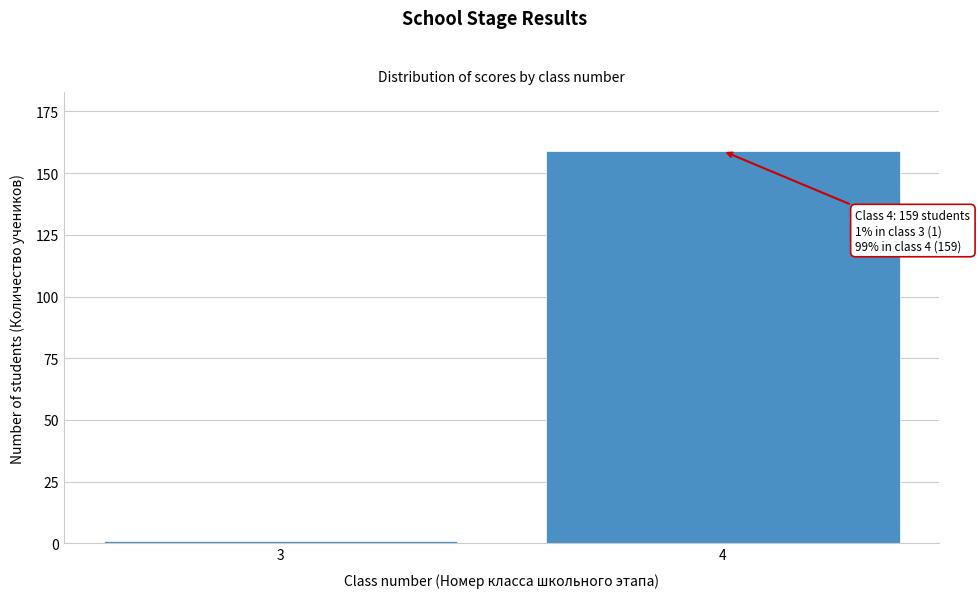

Reading left to right, transcribe all the data shown in this chart.

3=1	4=159